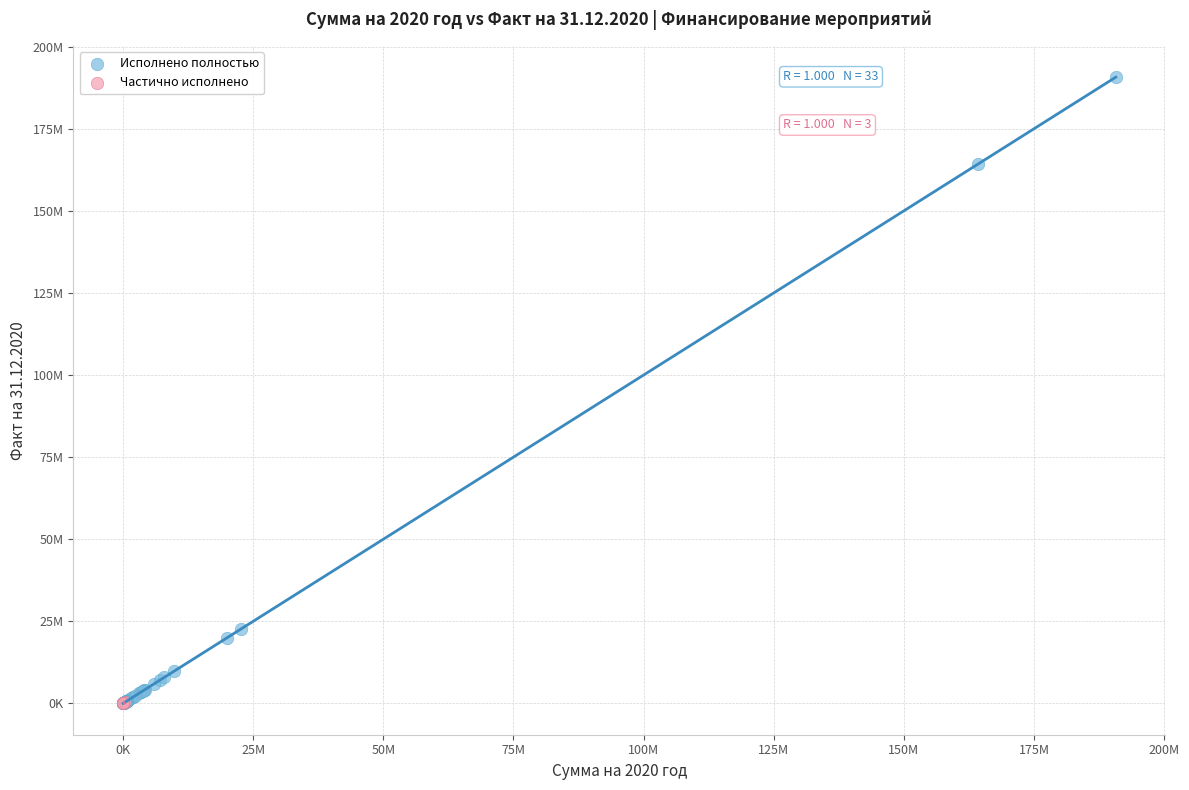

What are all the series names shown in the legend?

Исполнено полностью, Частично исполнено